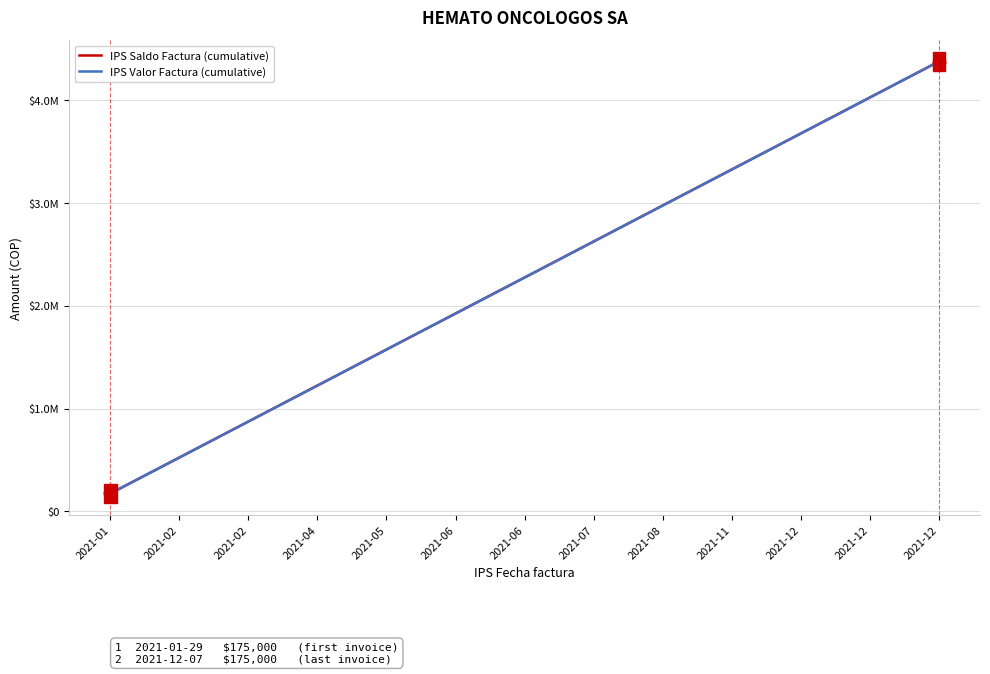

True or false: IPS Valor Factura (cumulative) and IPS Saldo Factura (cumulative) cross at least once.

False